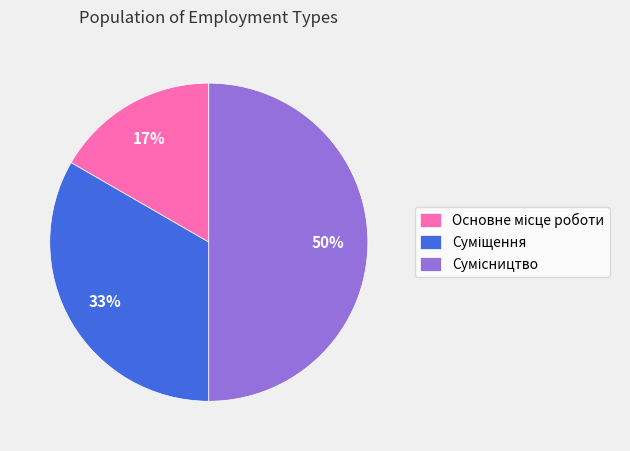

To the nearest percent, what is the difference between the largest and smallest slice percentages?

33%